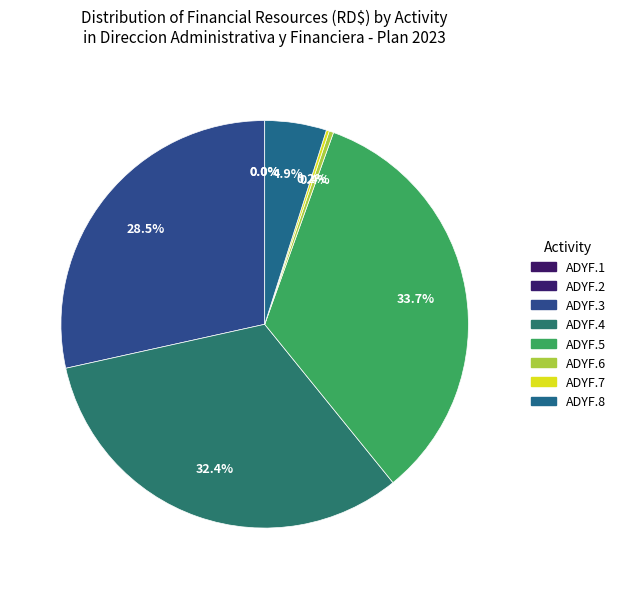

Is there any slice that represents more than half of the pie?

No